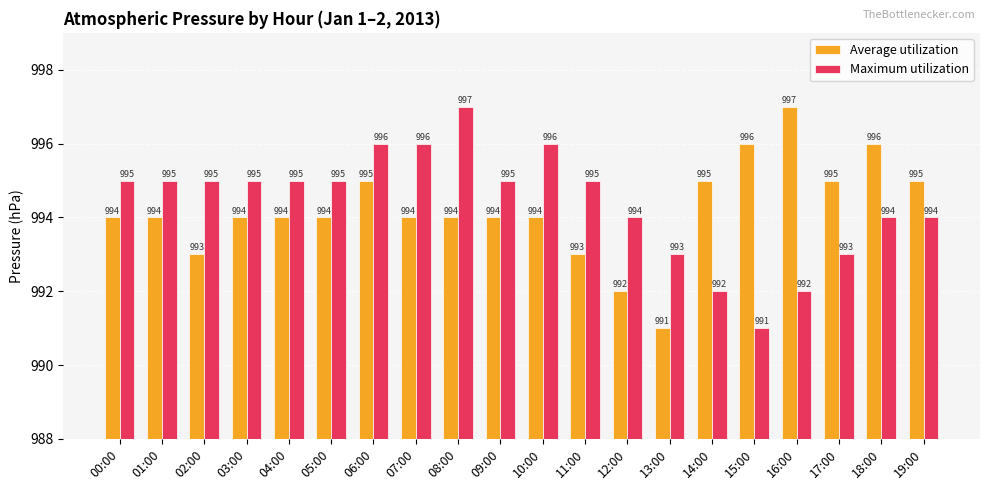

What is the minimum value for Average utilization?

991